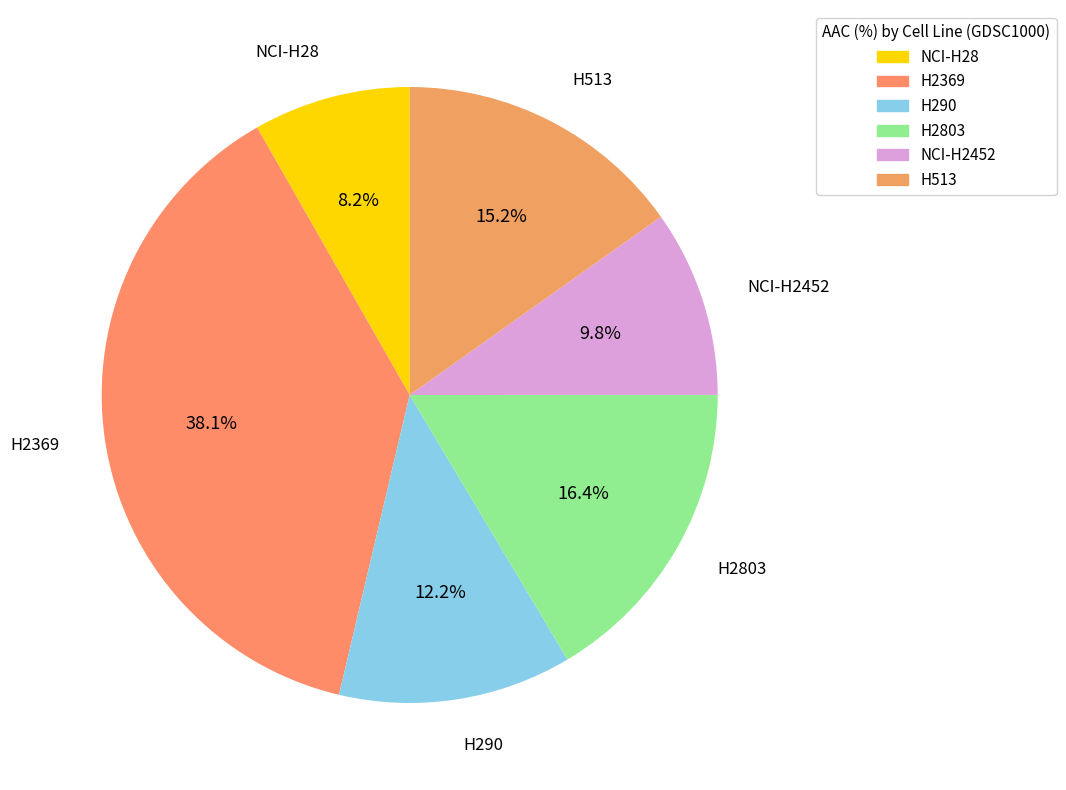

Count the number of slices in the pie.

6